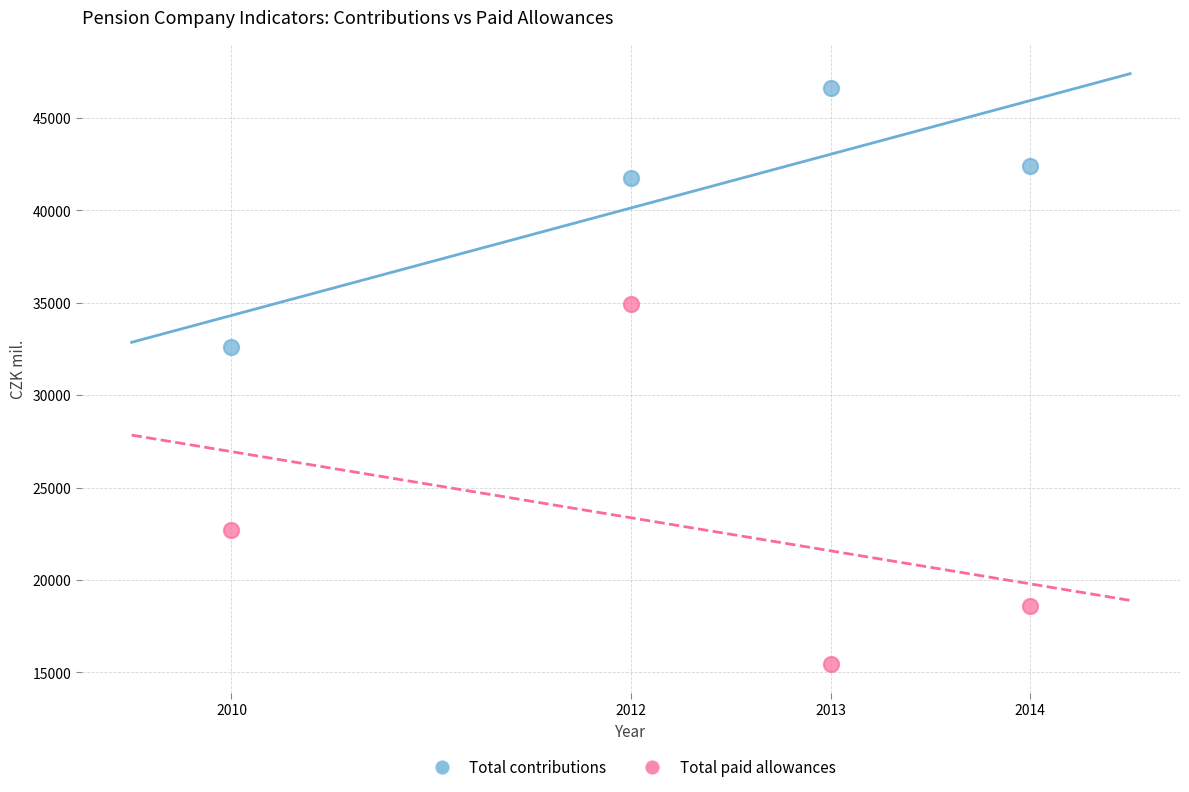

Across all data points, what is the range of Y values (max minus min)?

31166